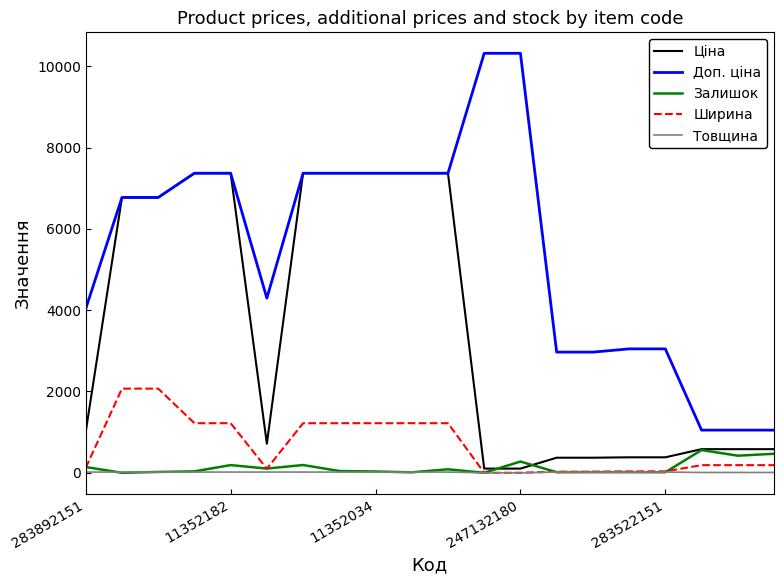

Which series has the largest total across all categories?

Доп. ціна